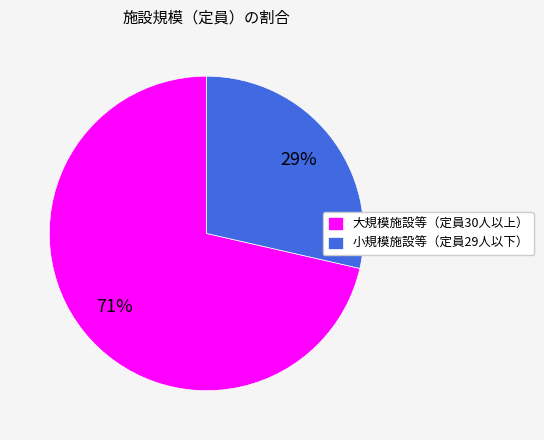

Is it true that 大規模施設等（定員30人以上） is 63% of the pie?

False